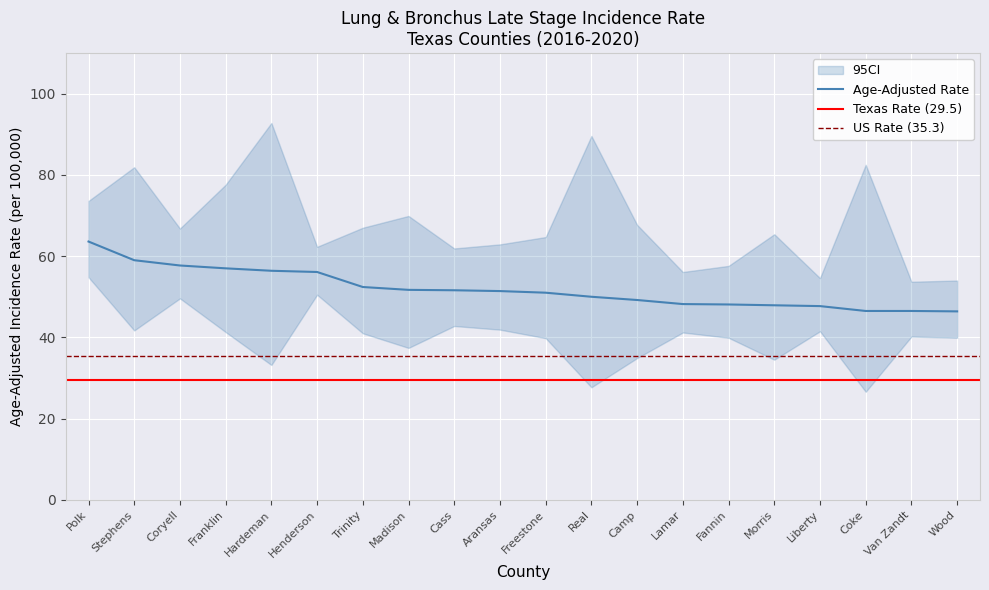

The value of Age-Adjusted Rate at Madison is 51.7. True or false?

True